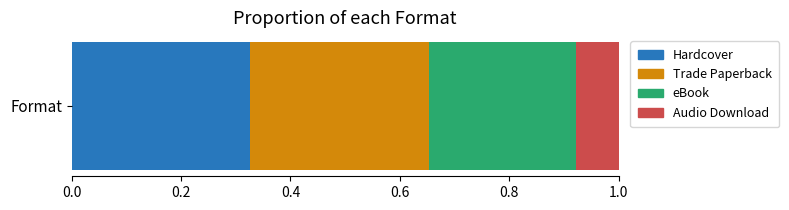

True or false: Hardcover has a value of 0.1 at Format.

False